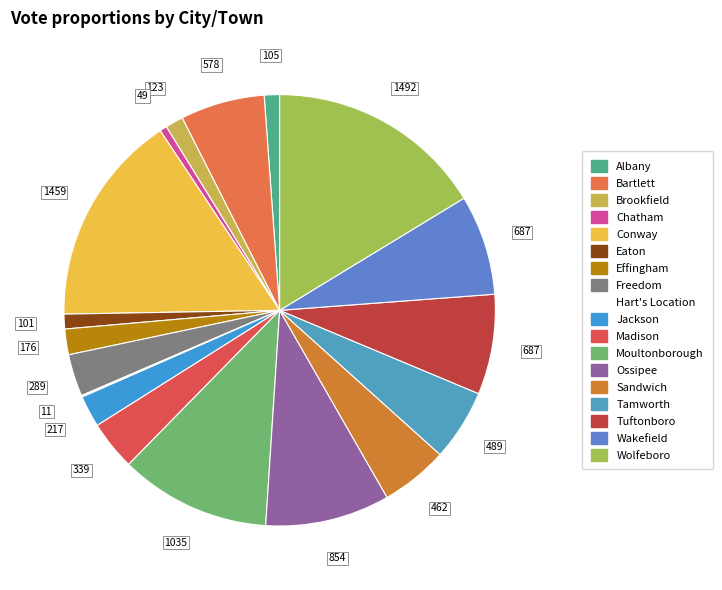

What is the largest slice in the pie chart?

Wolfeboro